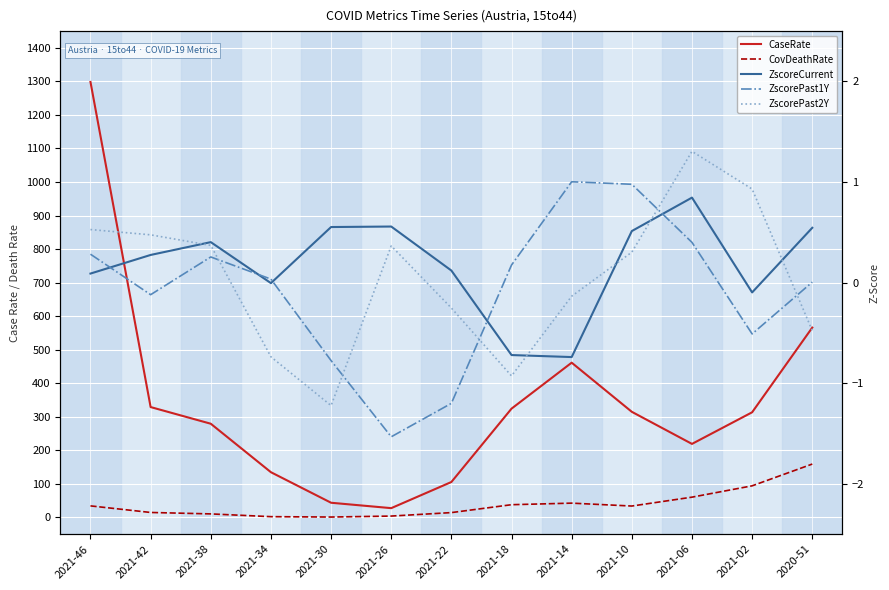

What is the label of the 1st point from the left?

2021-46